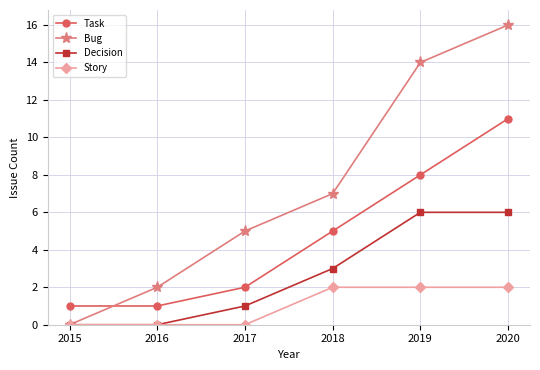

Is the value of Decision at 2018 greater than the value of Bug at 2017?

No